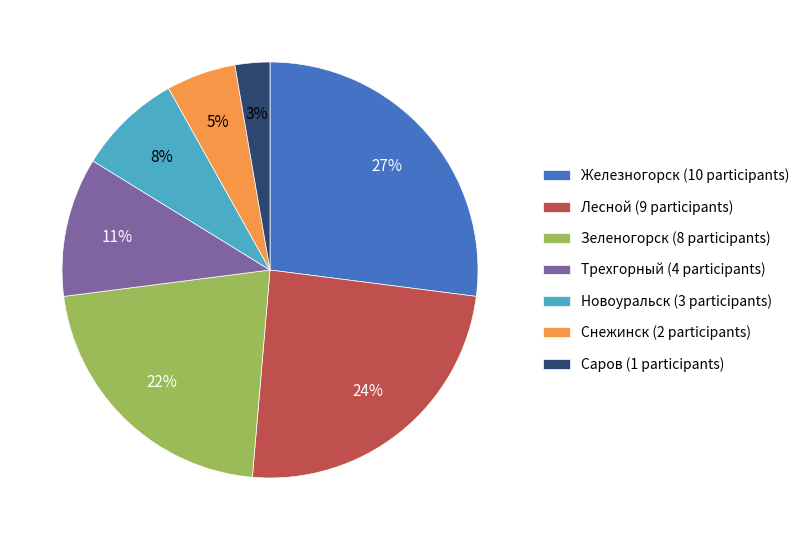

True or false: Саров (1 participants) accounts for 3% of the total.

True